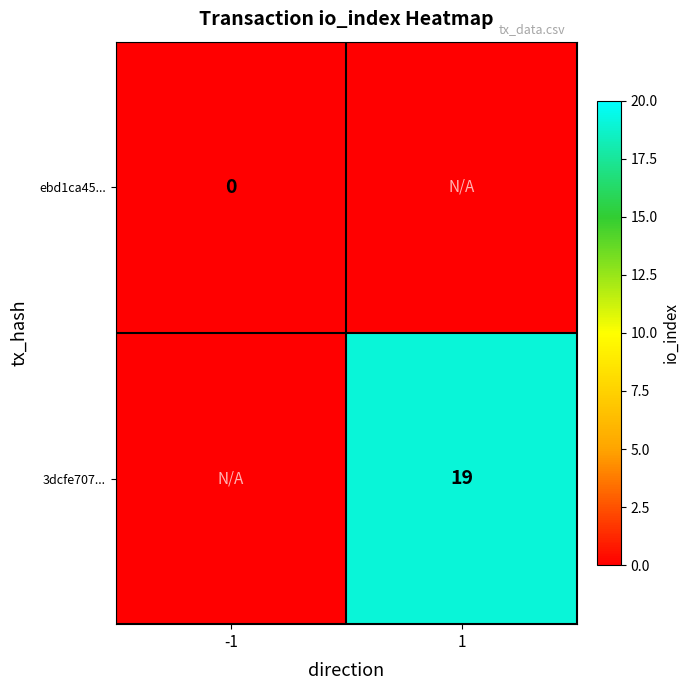

What is the maximum value shown in the chart?

19